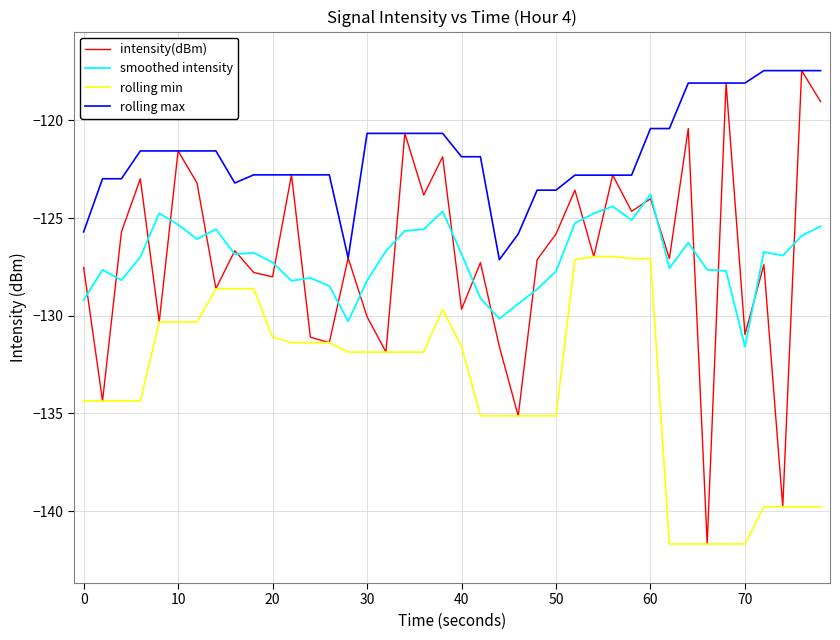

Which series has the widest spread of values?

intensity(dBm)